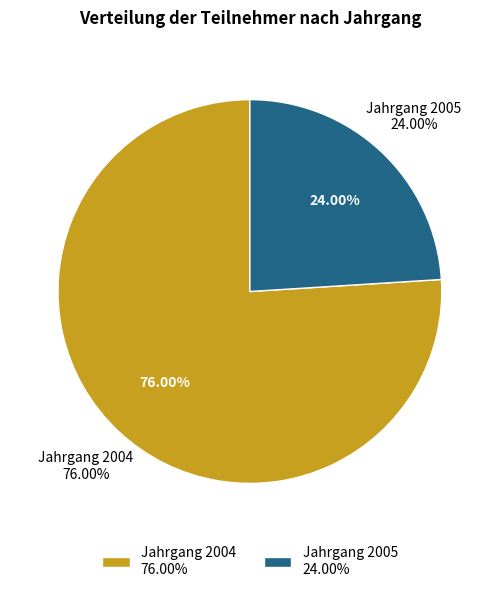

Which slice represents more than half of the pie?

2004